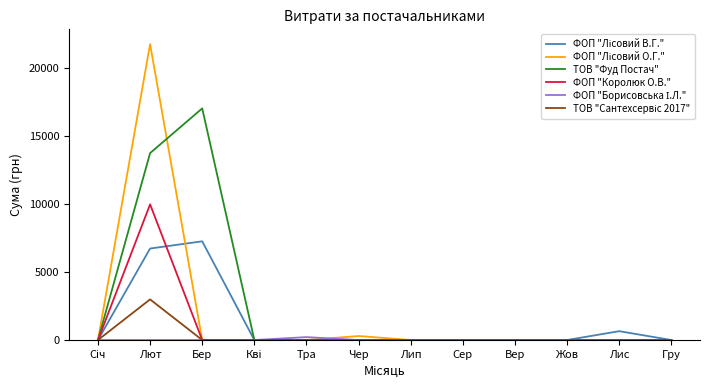

At which category is the sum across all series the highest?

Лют